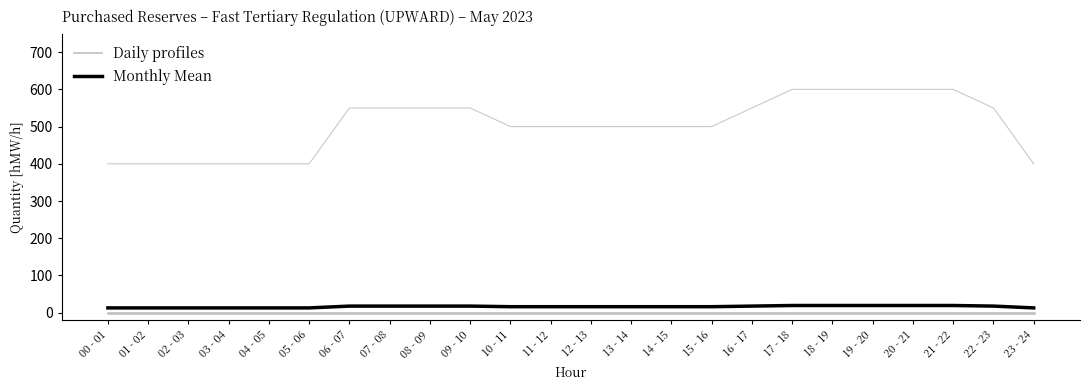

Does the chart have visible grid lines?

No